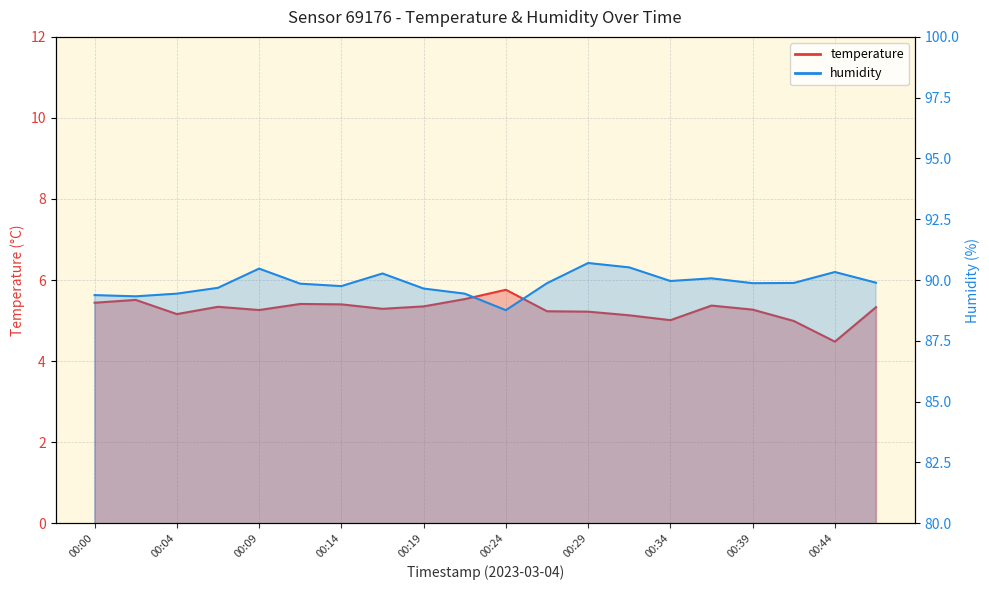

True or false: humidity has a value of 89.9 at 00:39.

True